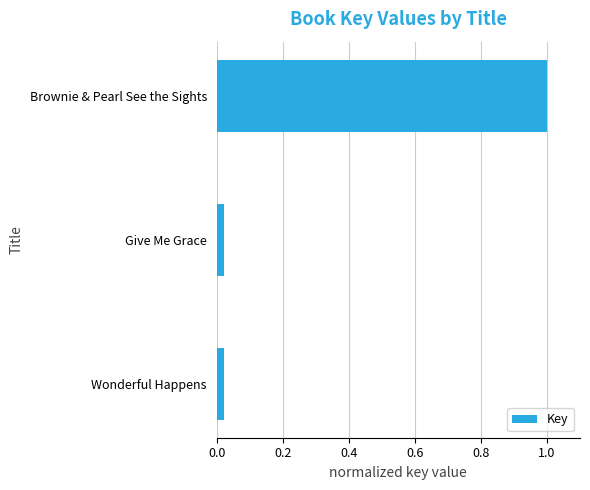

What is the sum of all values?

1.0